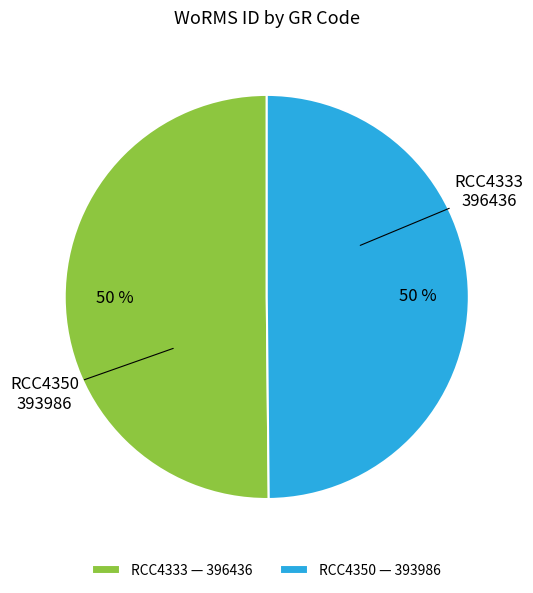

To the nearest percent, what percentage of the pie is RCC4333?

50%